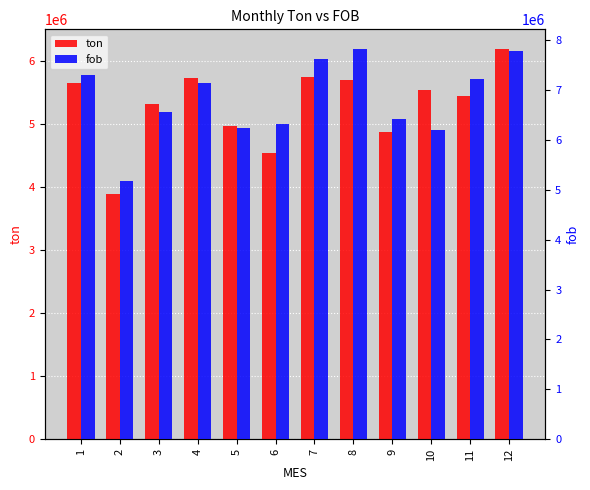

What is the difference between the highest and lowest values at 3?

1250571.8